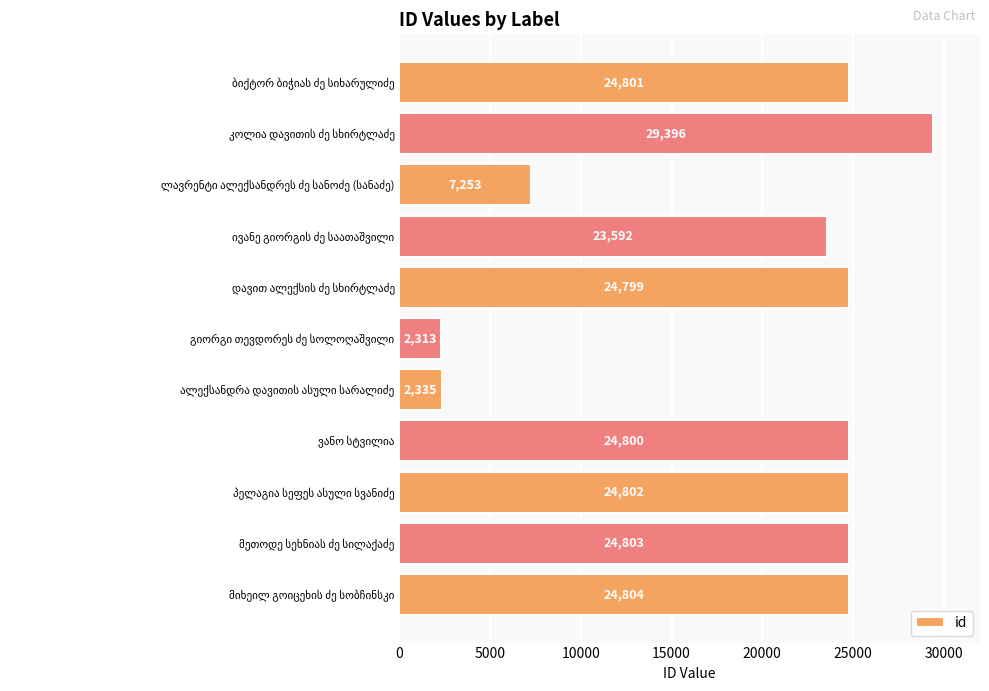

What is the greatest value displayed?

29396